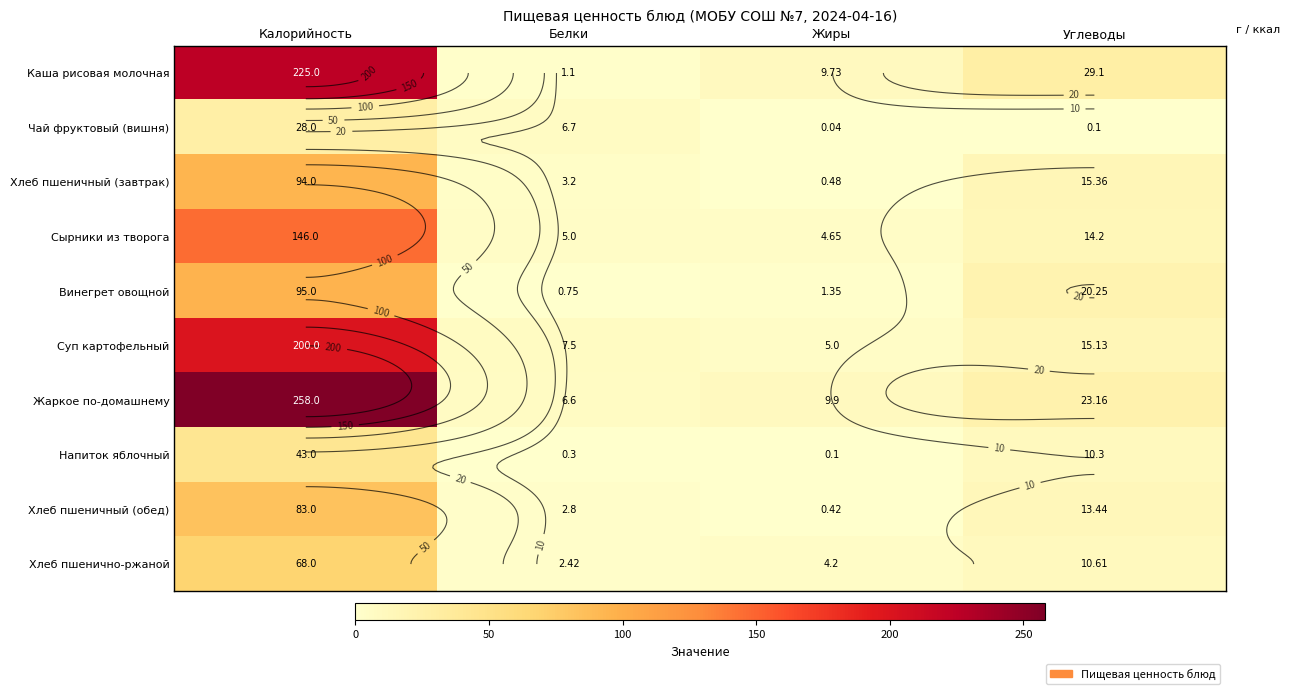

At which label does Хлеб пшенично-ржаной reach its minimum?

Белки